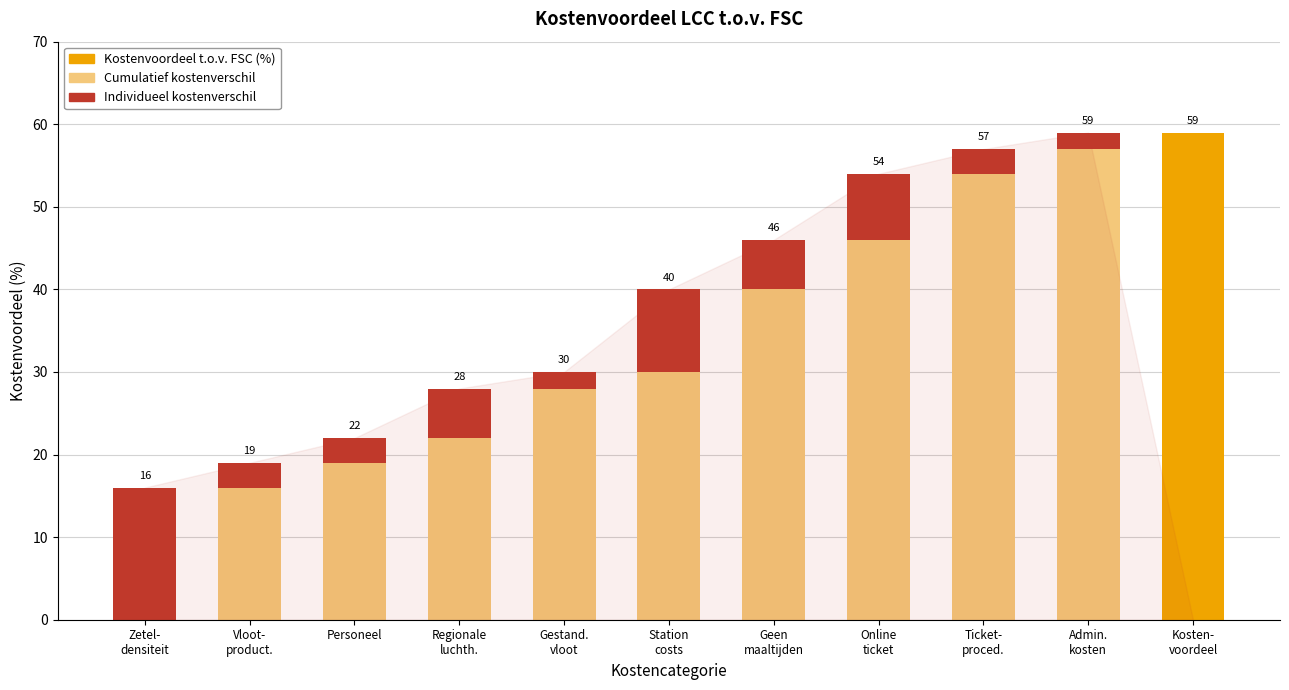

What is the total value across all series at Geen
maaltijden?

46